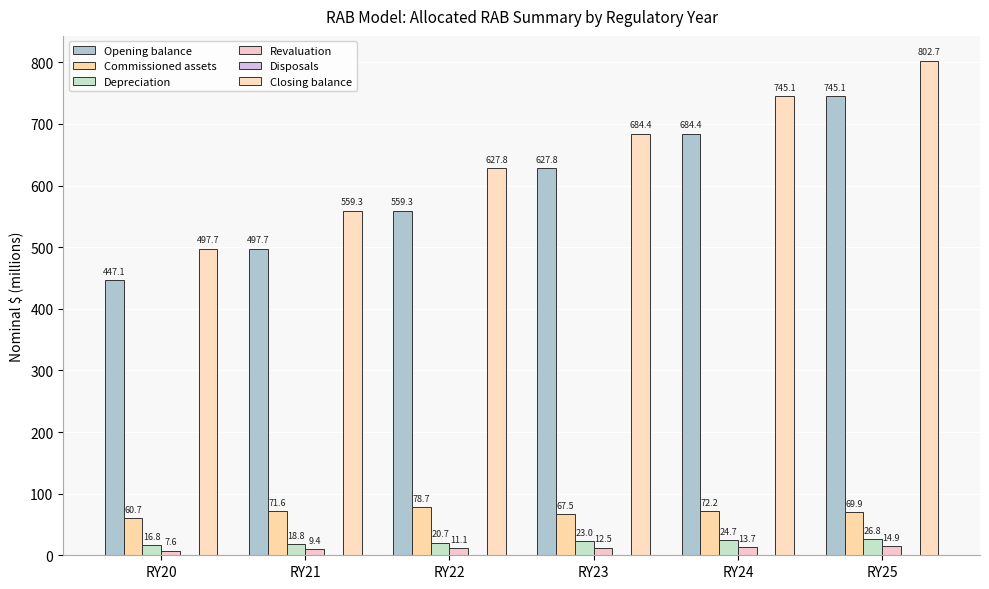

True or false: Closing balance has a value of 1219.6 at RY24.

False